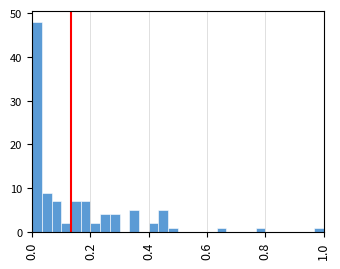

Around what value on the x-axis is the tallest bar? Give the approximate position of its centre, as read against the axis.

0.02